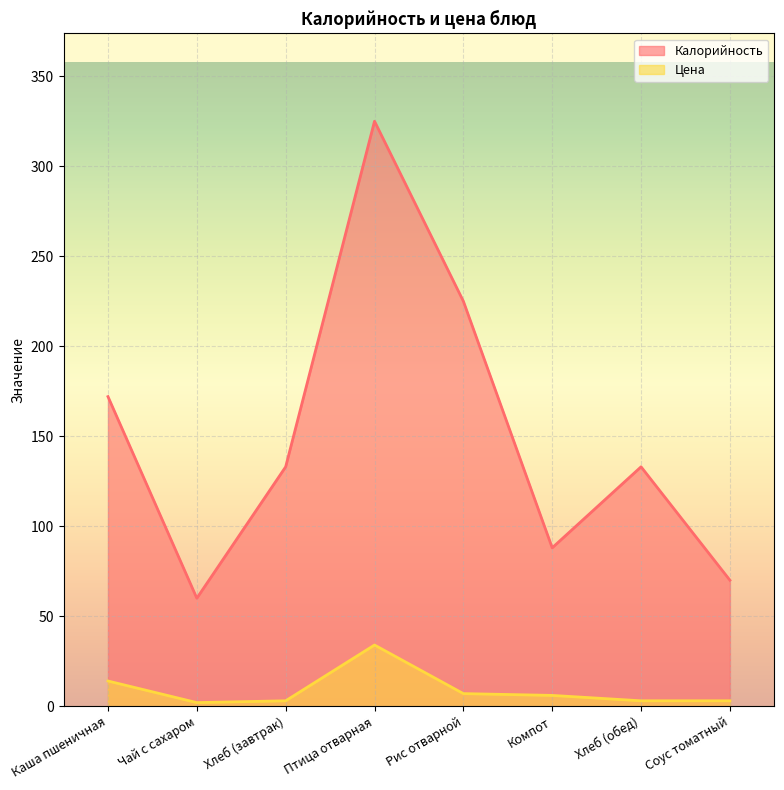

At which label is Цена closest to 18?

Каша пшеничная